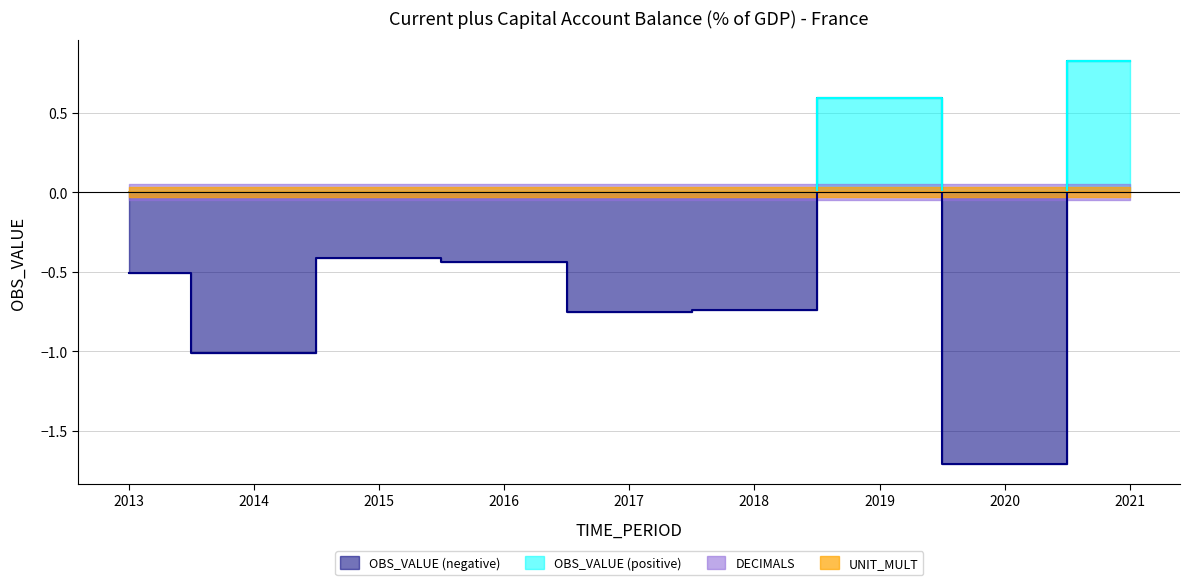

Is it true that OBS_VALUE_neg equals -1.0 at 2014?

True